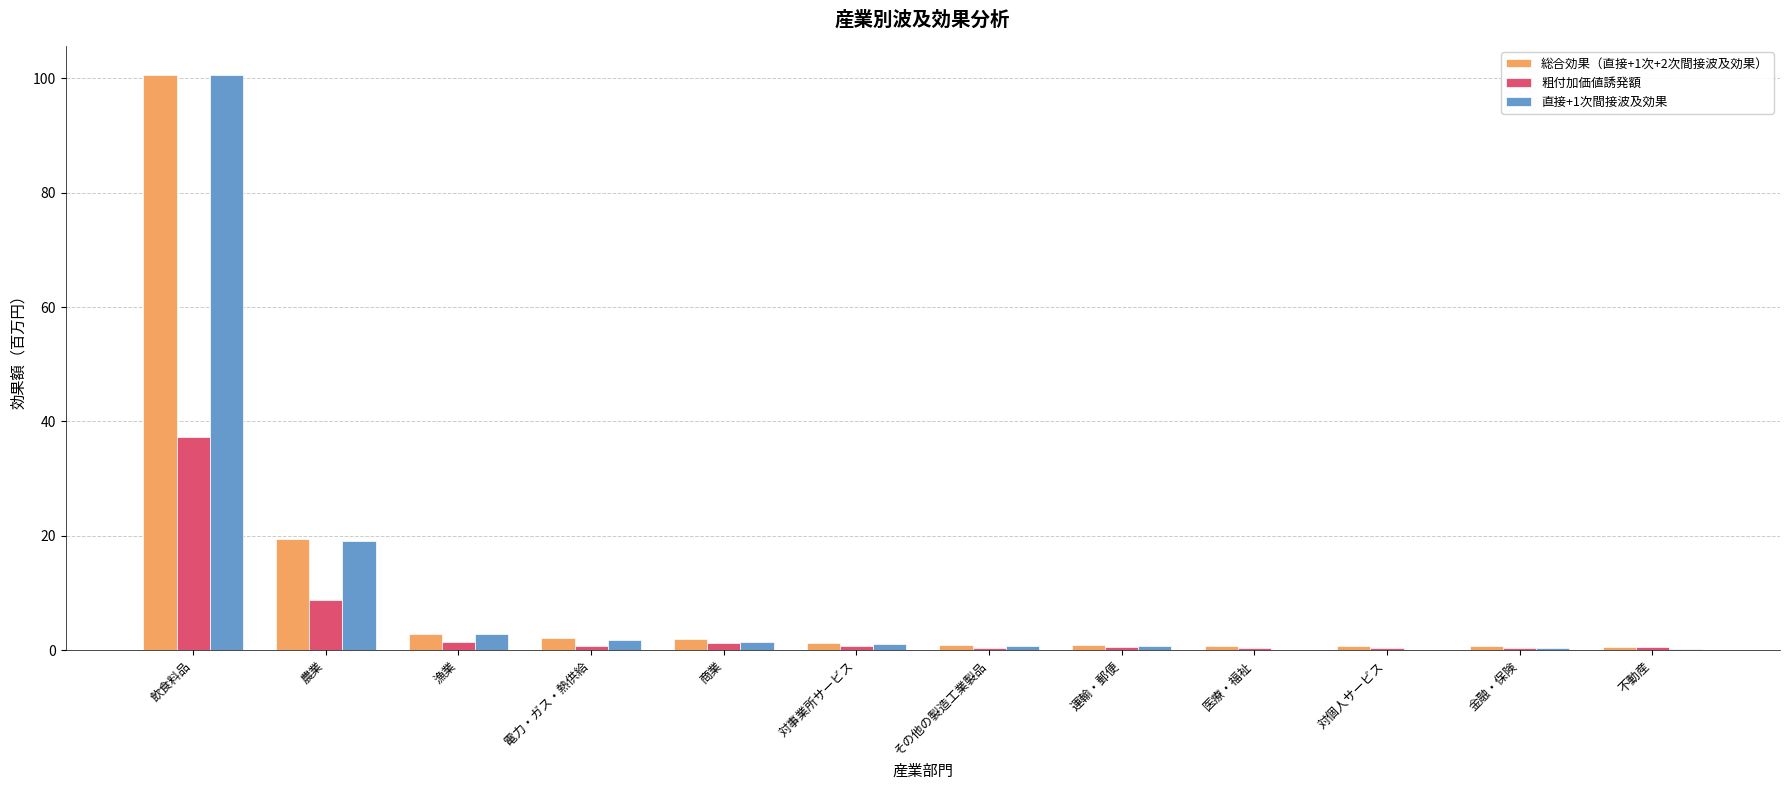

At which label does 直接+1次間接波及効果 first exceed 1?

飲食料品